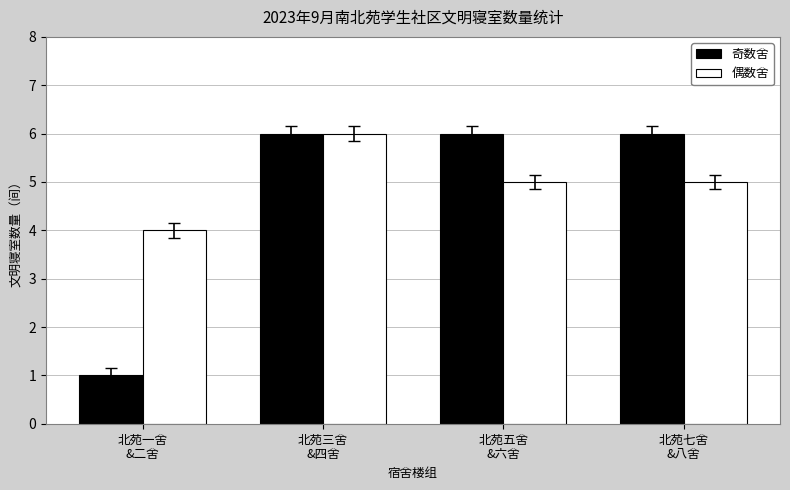

Rank the series by their average value, from highest to lowest.

偶数舍, 奇数舍